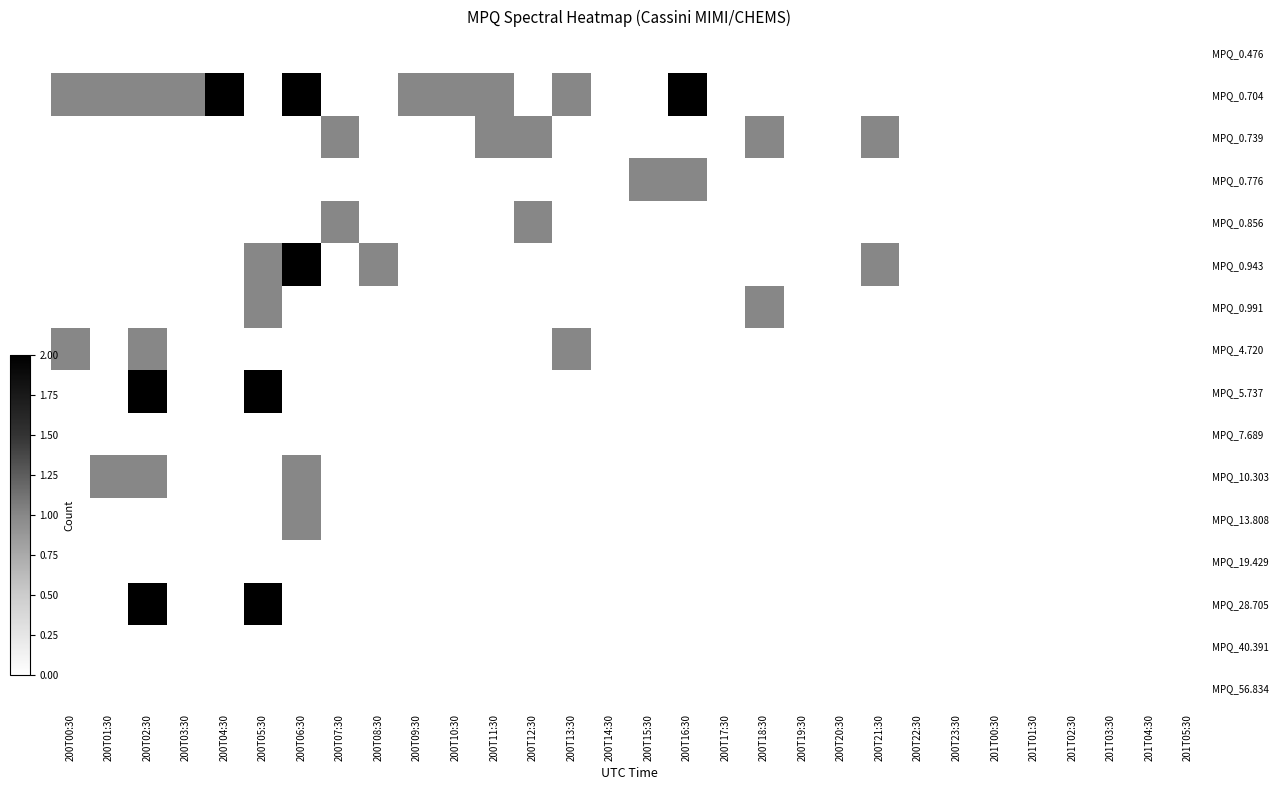

Count the number of categories in the chart.

30